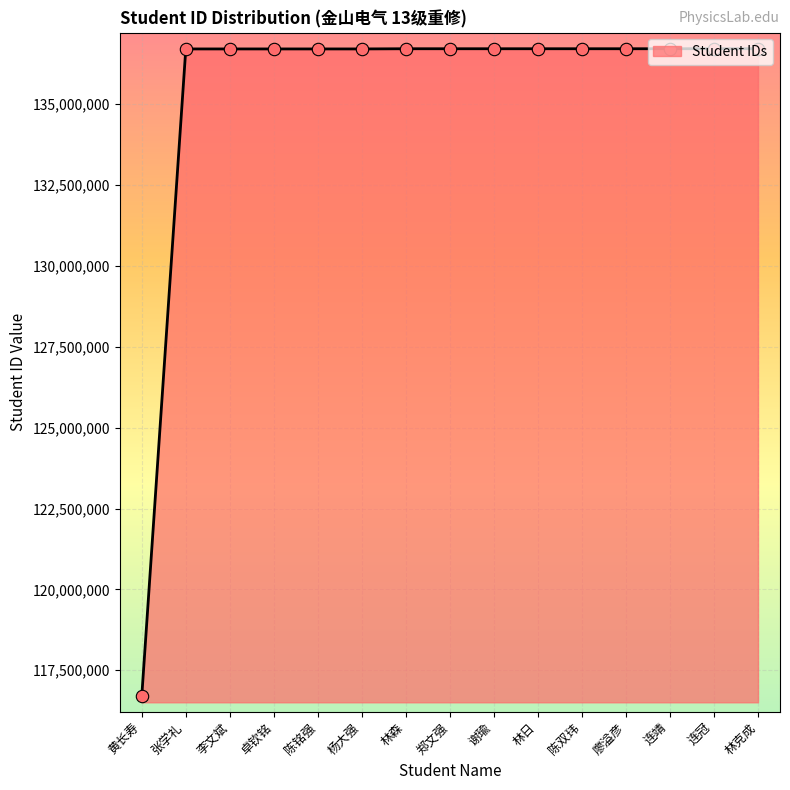

Between 连靖 and 黄长寿, which is larger?

连靖